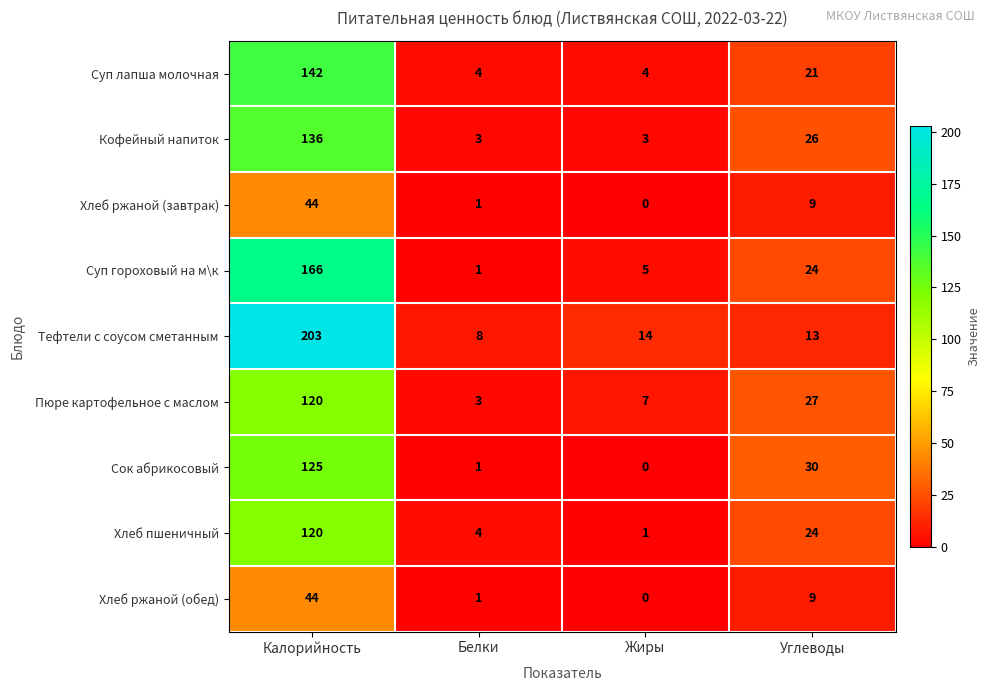

List the labels in order of Тефтели с соусом сметанным value, smallest first.

Белки, Углеводы, Жиры, Калорийность